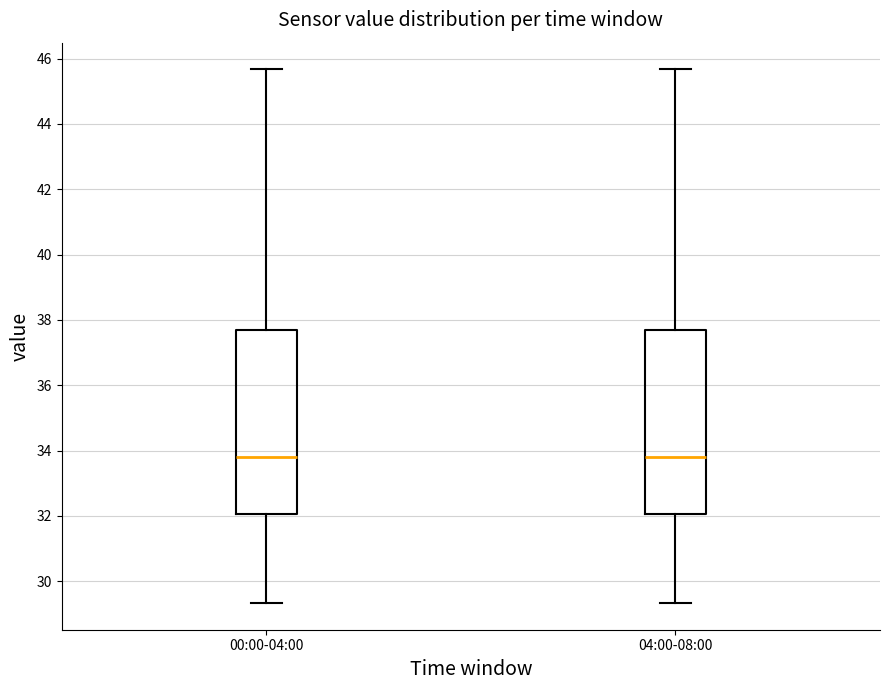

Reading left to right, transcribe this box plot: for each box, give where its median line is, the range the box spans, and where its two whiskers end, as read against the y-axis. The values are not printed on the chart, so give them approximately, as read against the axis.

00:00-04:00: median 33.8, box 32.0 to 37.6, whiskers 29.4 to 45.6
04:00-08:00: median 33.8, box 32.0 to 37.6, whiskers 29.4 to 45.6